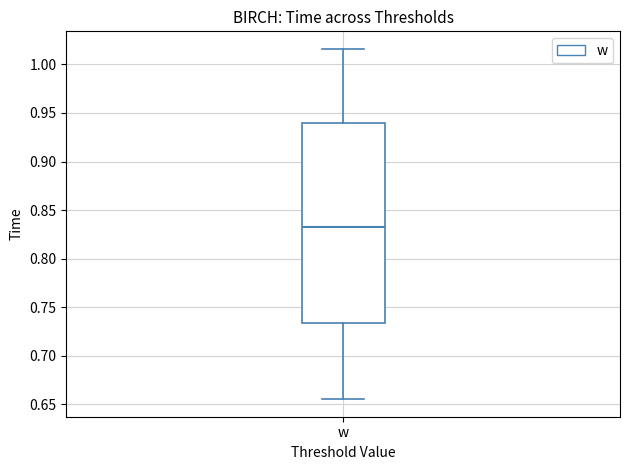

Read this box plot against the y-axis: the position of the median line, the range covered by the box, and the ends of both whiskers. The values are not printed on the chart, so give them approximately, as read against the axis.

median 0.830, box 0.735 to 0.940, whiskers 0.655 to 1.015